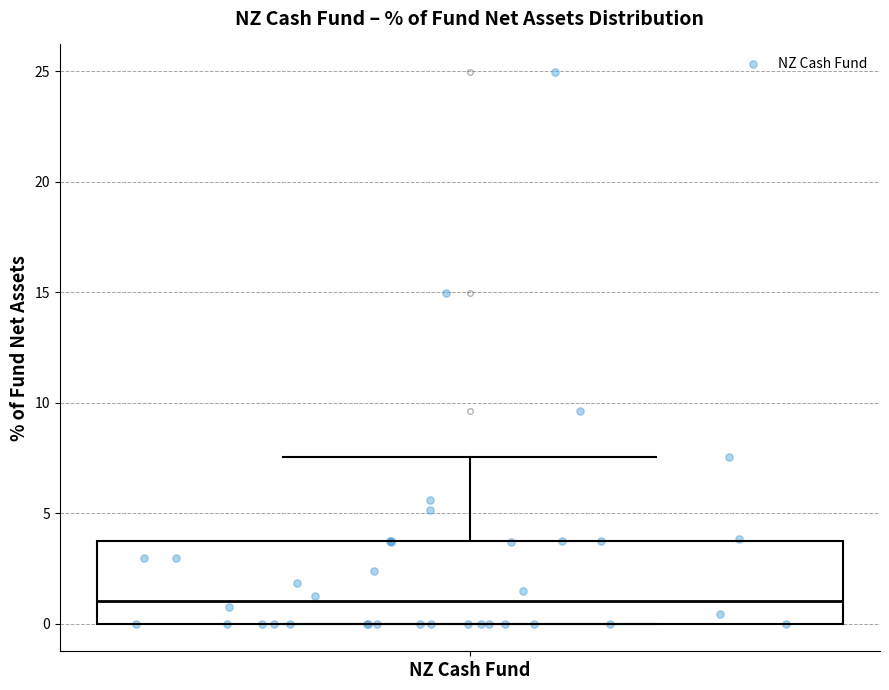

Transcribe this box plot: give where the median line is, the range the box spans, and where the two whiskers end, as read against the y-axis. The values are not printed on the chart, so give them approximately, as read against the axis.

median 1.0, box 0.0 to 3.5, whiskers 0.0 to 7.5